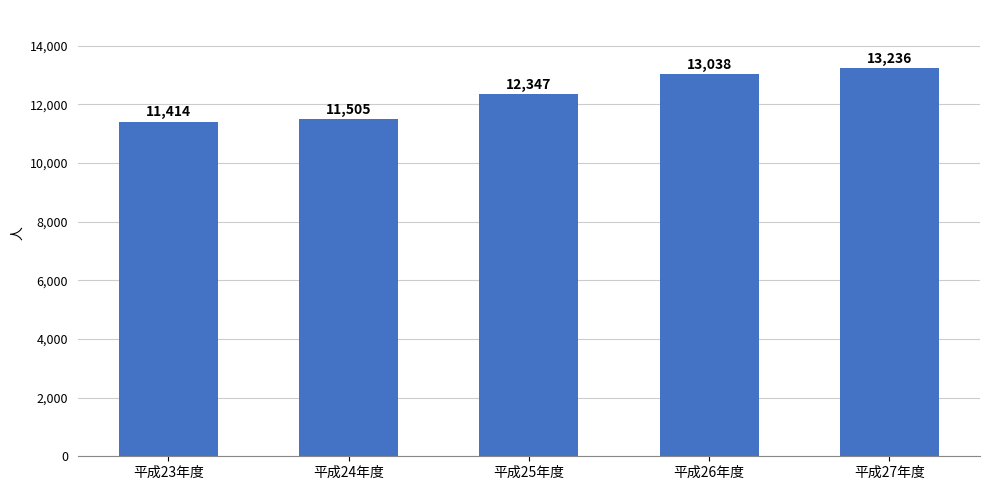

Which has a higher value, 平成27年度 or 平成23年度?

平成27年度